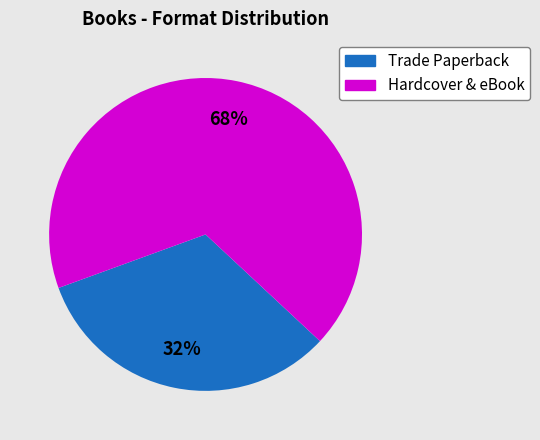

To the nearest percent, what is the average slice percentage?

50%